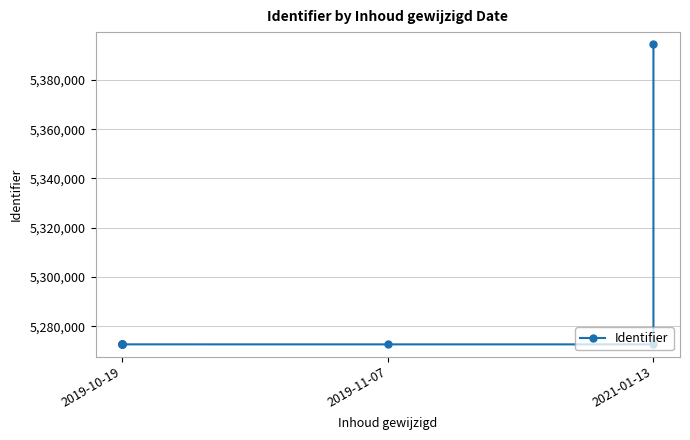

What is the smallest value displayed?

5272610